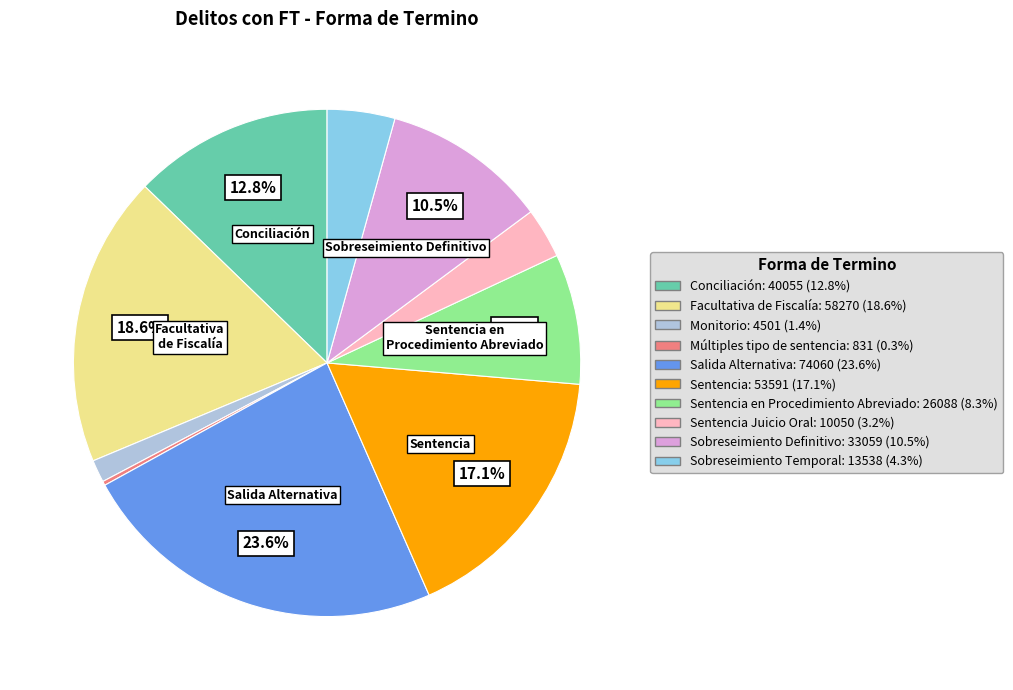

Does any single category account for the majority?

No